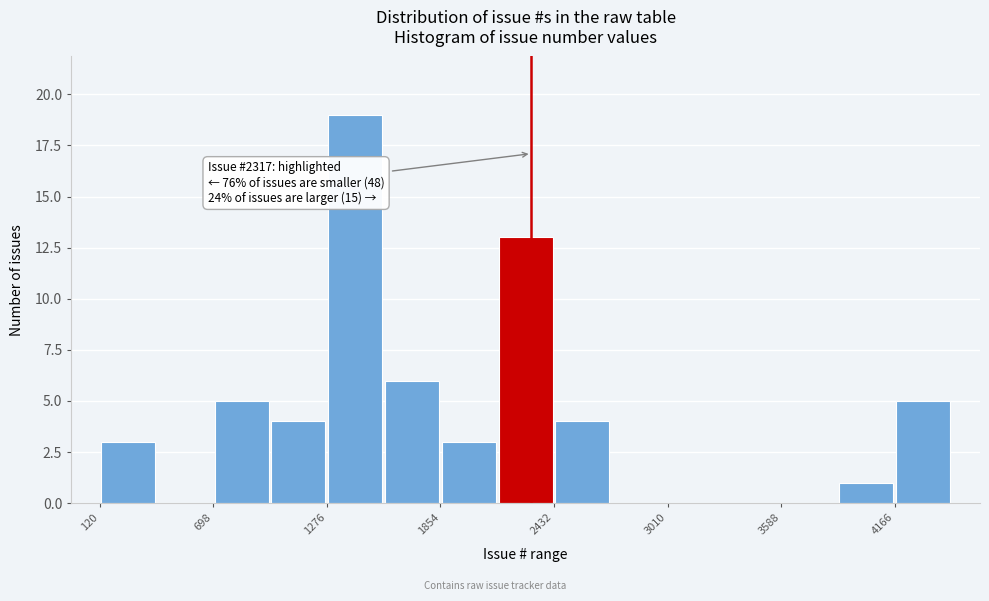

Read against the x-axis, roughly where is the centre of the tallest bar?

1400